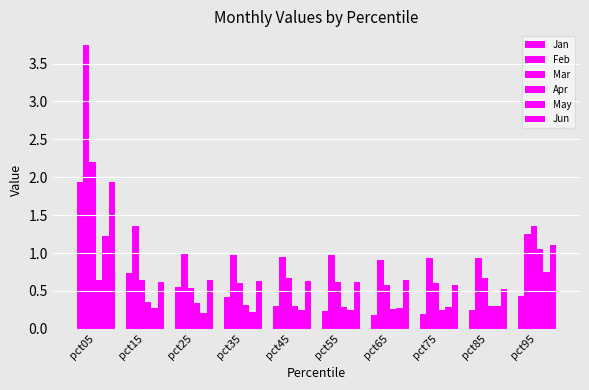

Count the number of categories in the chart.

10